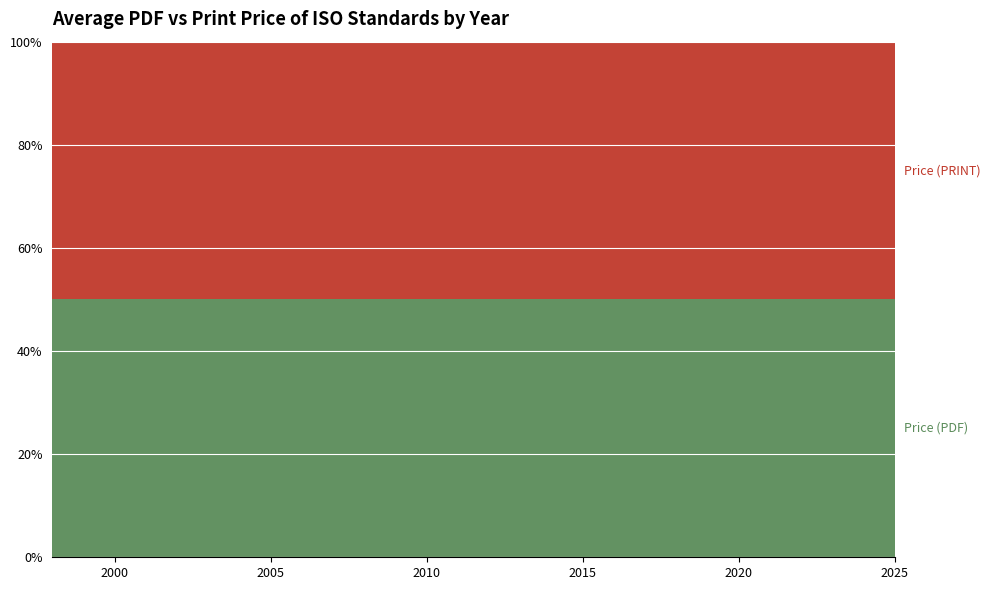

Reading left to right, list all the values displayed in this chart.

Price (PDF): 65	98	155	372	695	18	641	332	98	463	18	579	499	416
Price (PRINT): 65	98	155	372	695	18	641	332	98	463	18	579	499	416